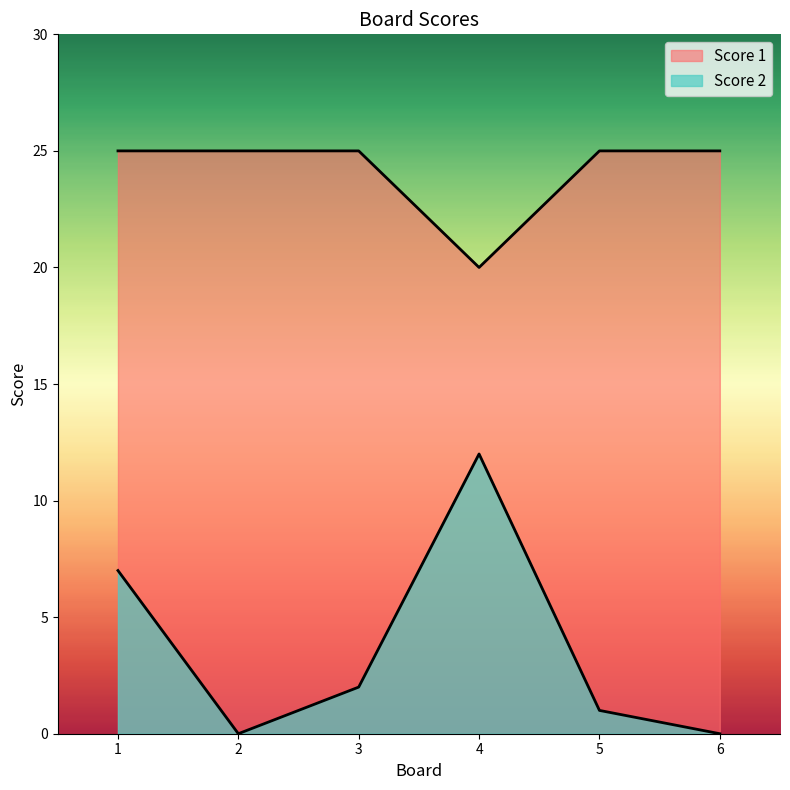

Reading left to right, what are all the values shown in this chart?

Score 2: 1=7	2=0	3=2	4=12	5=1	6=0
Score 1: 1=25	2=25	3=25	4=20	5=25	6=25